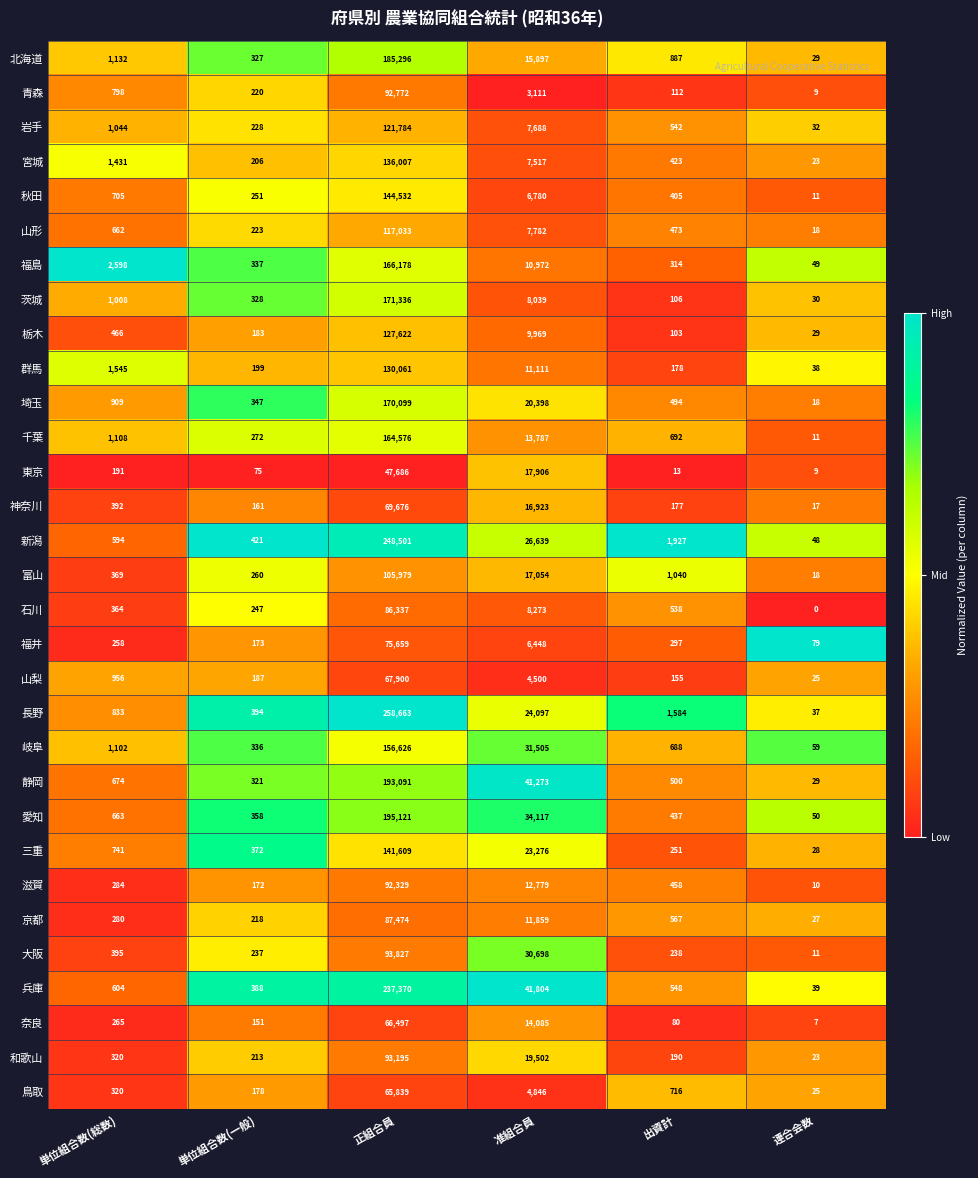

Where does the 新潟 series first go above 1927?

正組合員